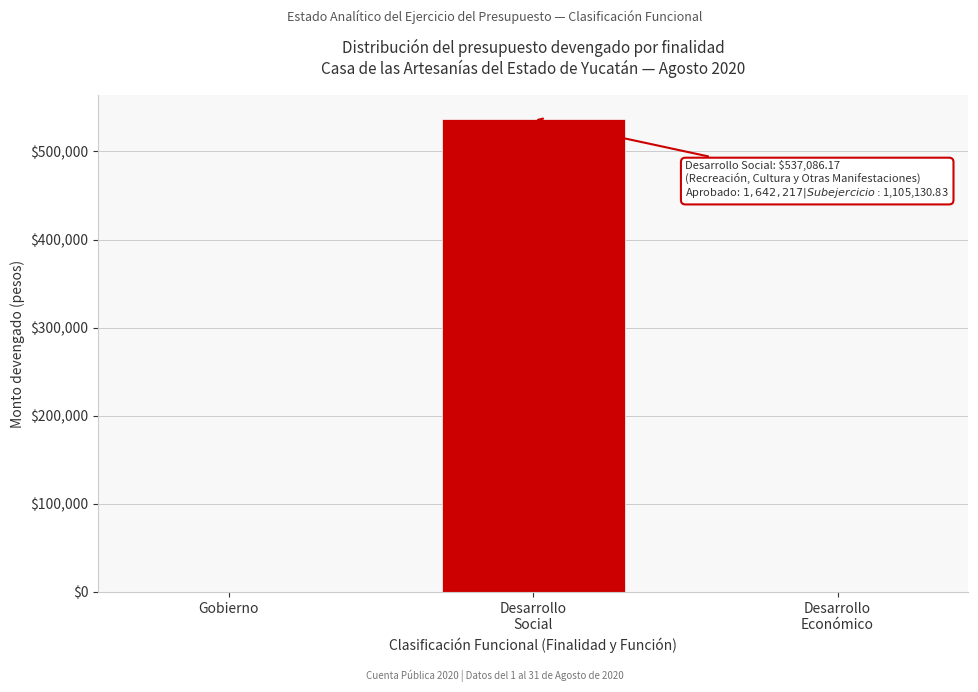

True or false: the data shows 243797.6 at Gobierno.

False